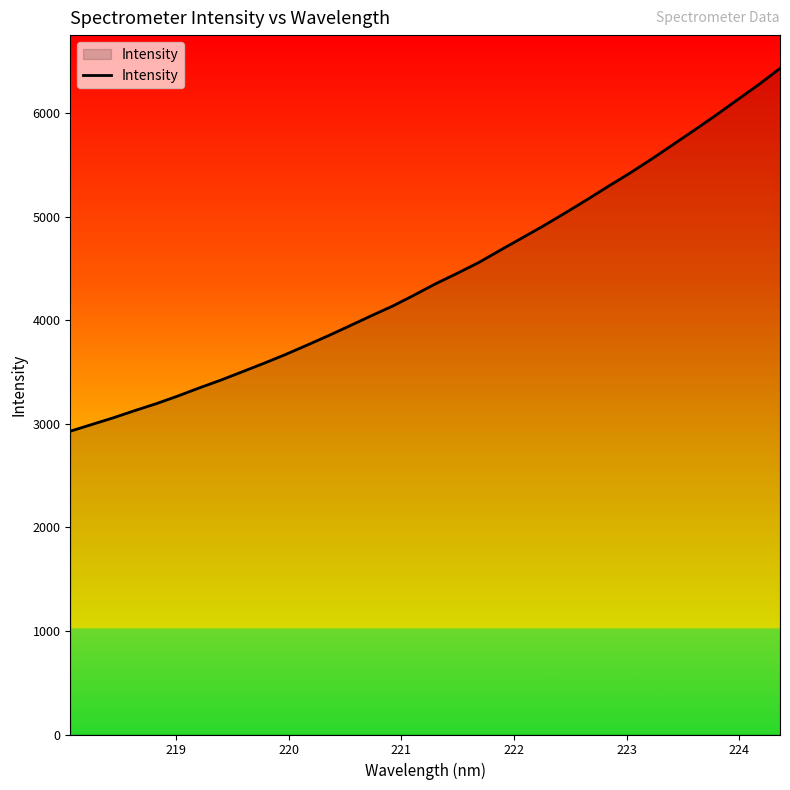

How many lines are shown in the chart?

1